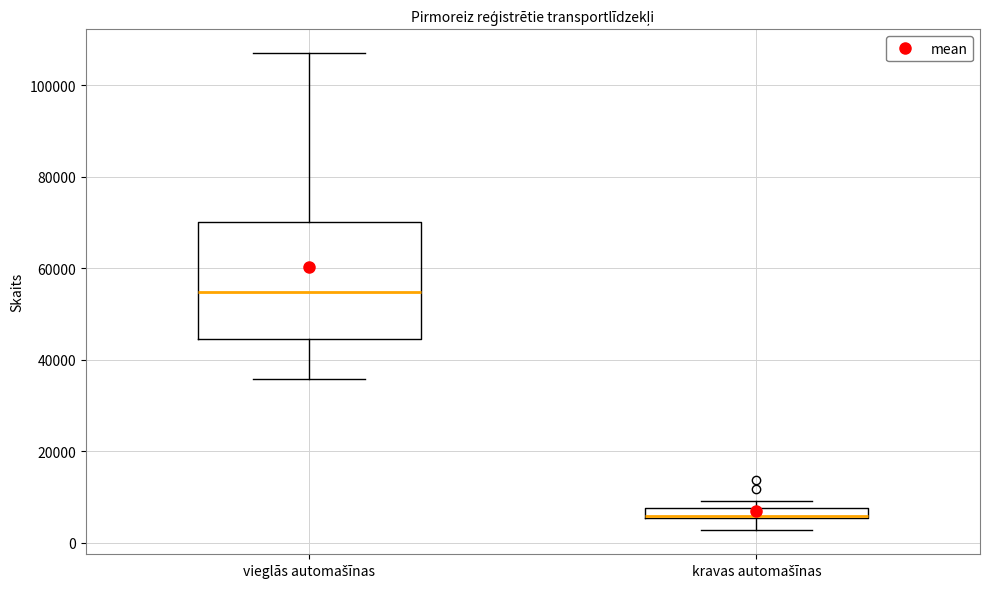

Where is the lower edge of the box for vieglās automašīnas on the y-axis? The values are not printed on the chart, so give them approximately, as read against the axis.

44000